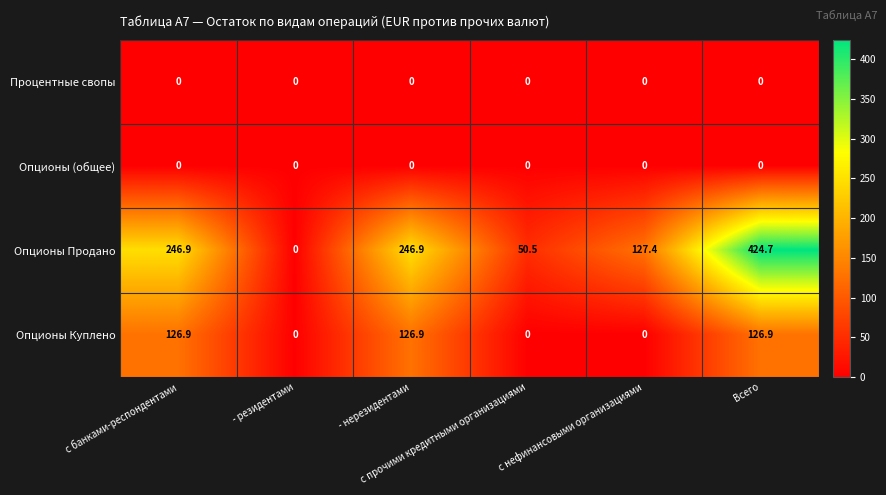

Which series has the largest range (max minus min)?

Опционы Продано